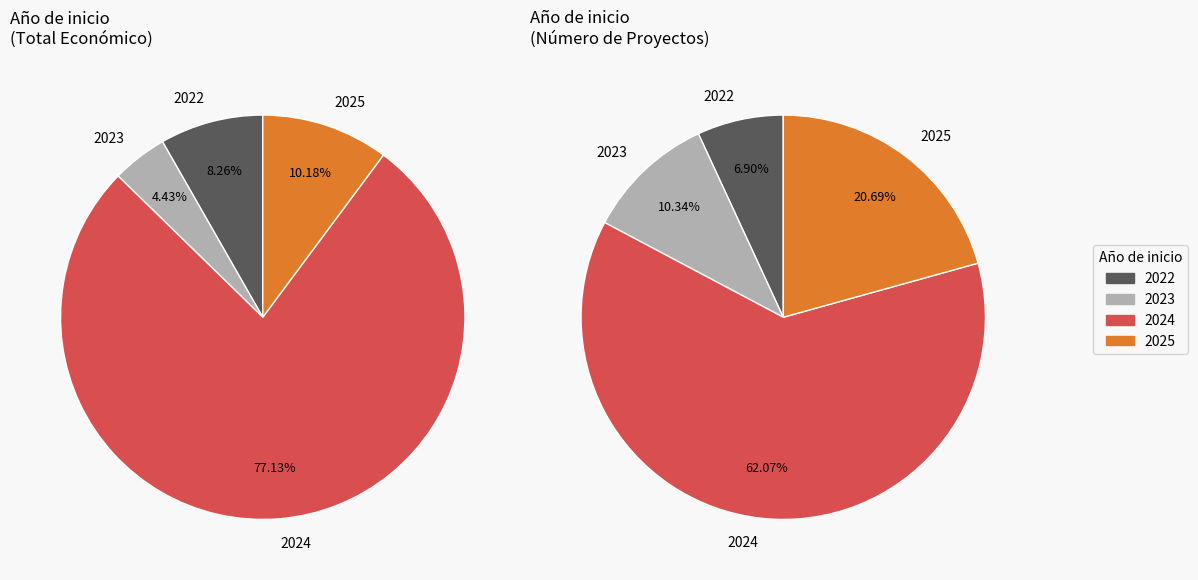

What is the largest slice in the pie chart?

2024